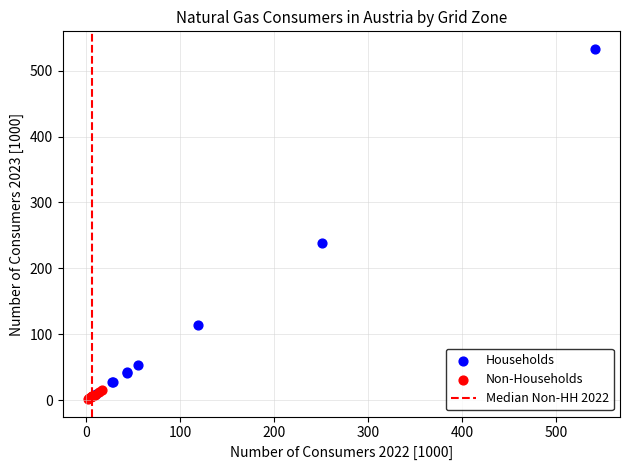

Which series reaches the minimum Y coordinate?

Non-Households